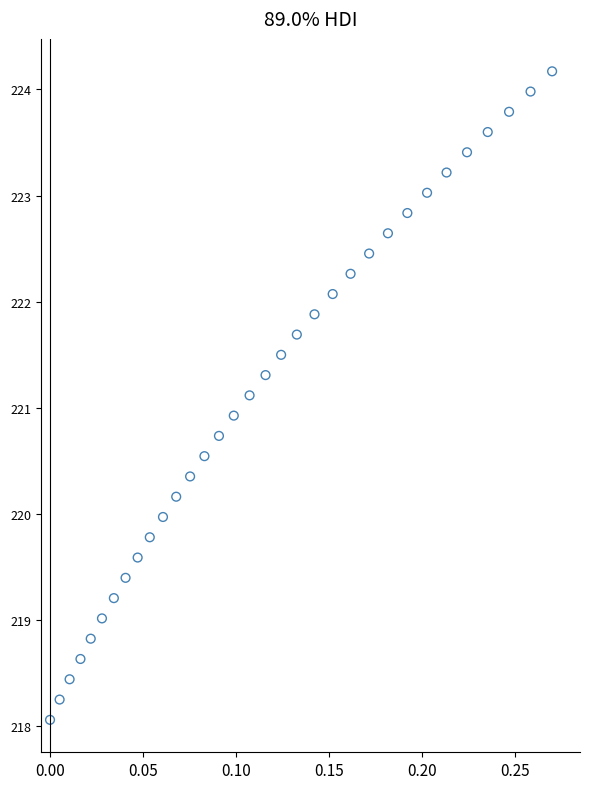

What is the range of Y values (max minus min)?

6.1